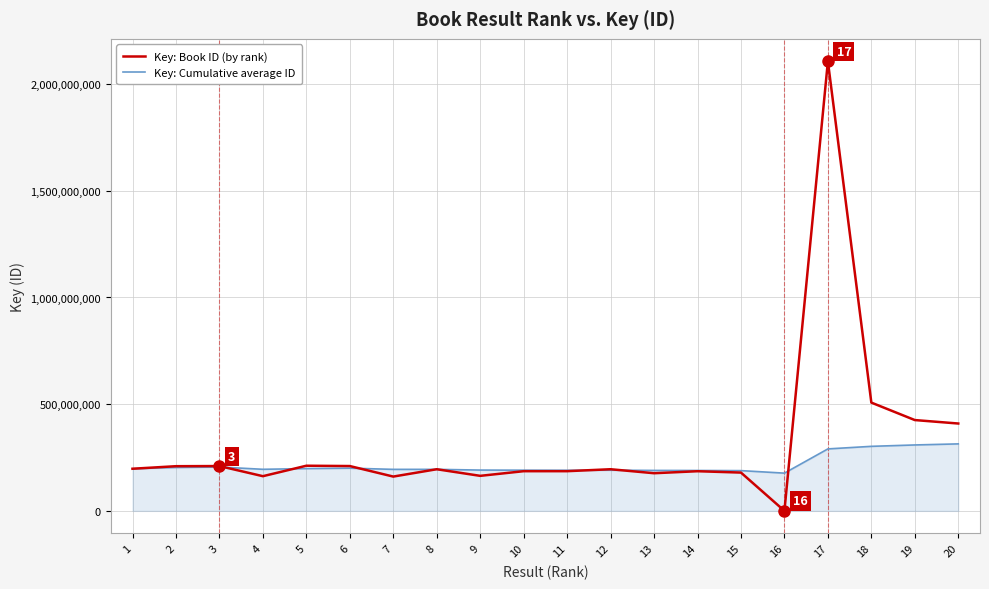

What is the sum of the Key: Cumulative average ID values at 1 and 14?

386642682.4